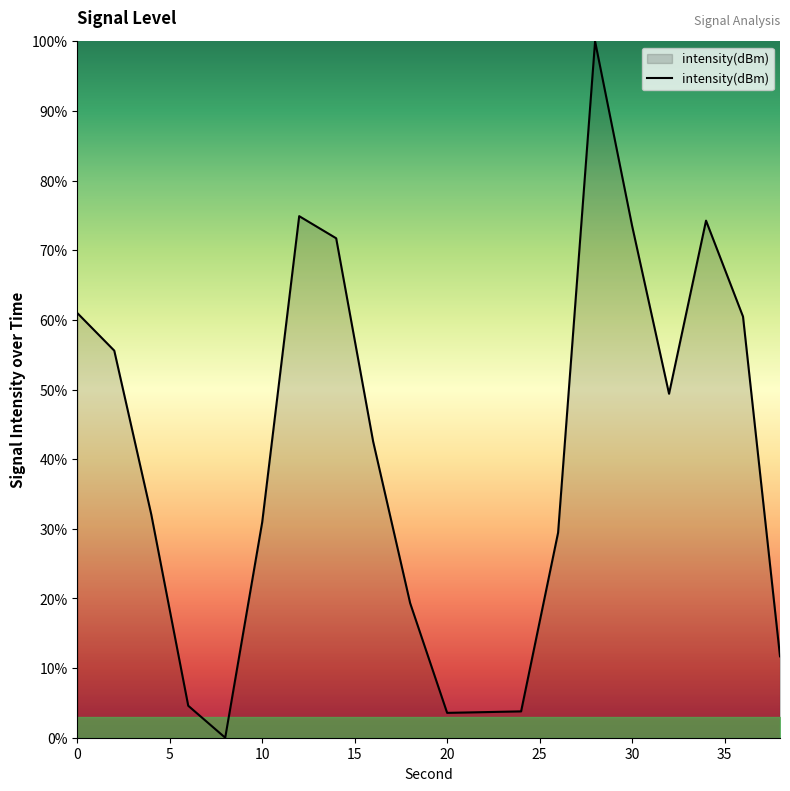

What is the maximum value shown in the chart?

100.0